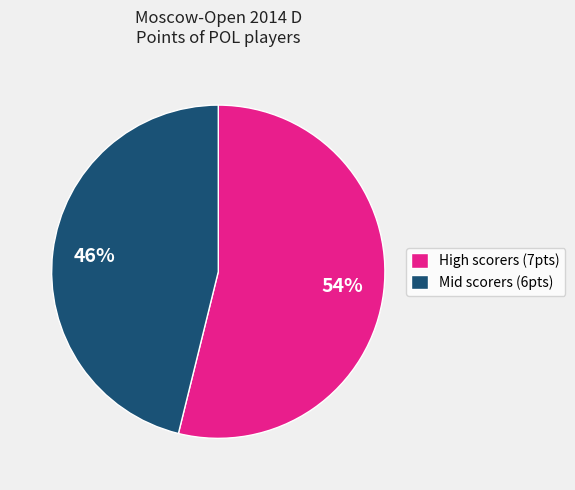

What is the majority slice?

High scorers (7pts)